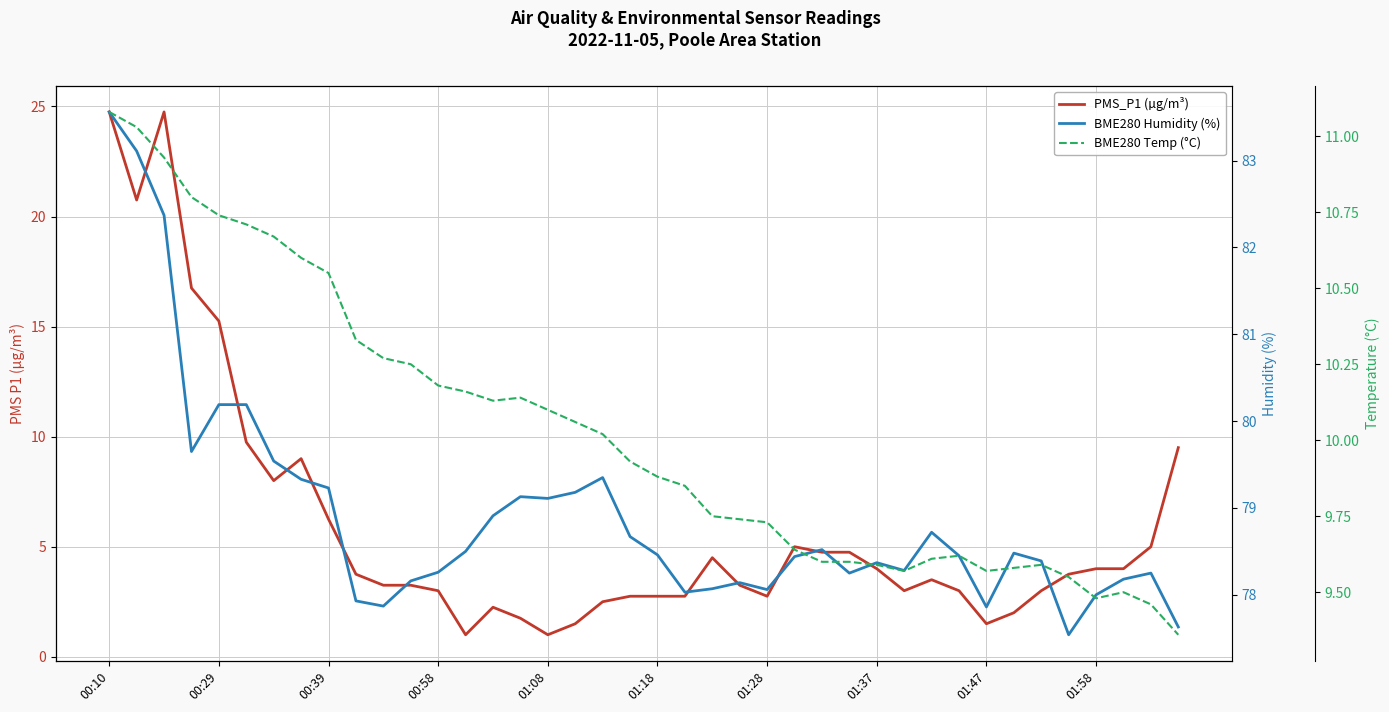

Reading right to left, list all the values displayed in this chart.

PMS_P1 (µg/m³): 9.5	5.0	4.0	4.0	3.8	3.0	2.0	1.5	3.0	3.5	3.0	4.0	4.8	4.8	5.0	2.8	3.2	4.5	2.8	2.8	2.8	2.5	1.5	1.0	1.8	2.2	1.0	3.0	3.2	3.2	3.8	6.2	9.0	8.0	9.8	15.2	16.8	24.8	20.8	24.8
BME280 Humidity (%): 77.6	78.2	78.2	78.0	77.5	78.4	78.5	77.9	78.5	78.7	78.3	78.4	78.2	78.5	78.4	78.1	78.1	78.1	78.0	78.5	78.7	79.3	79.2	79.1	79.1	78.9	78.5	78.3	78.2	77.9	77.9	79.2	79.3	79.5	80.2	80.2	79.7	82.4	83.1	83.6
BME280 Temp (°C): 9.4	9.5	9.5	9.5	9.6	9.6	9.6	9.6	9.6	9.6	9.6	9.6	9.6	9.6	9.6	9.7	9.7	9.8	9.8	9.9	9.9	10.0	10.1	10.1	10.1	10.1	10.2	10.2	10.2	10.3	10.3	10.6	10.6	10.7	10.7	10.7	10.8	10.9	11.0	11.1